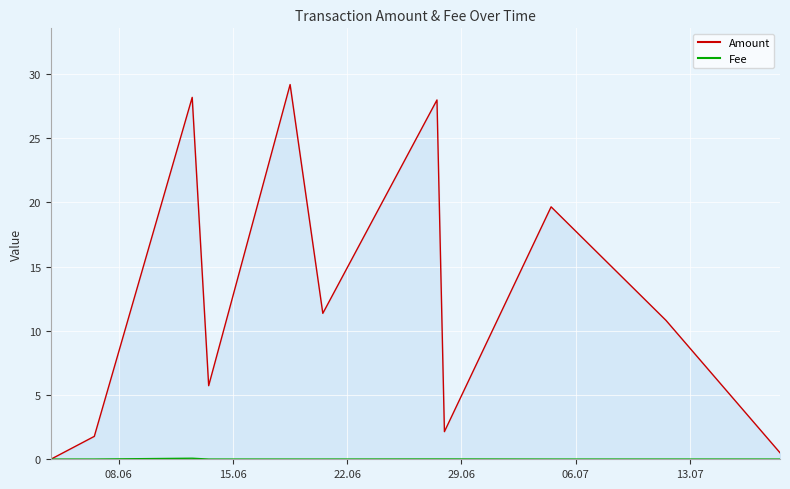

Which series has the widest spread of values?

Amount line